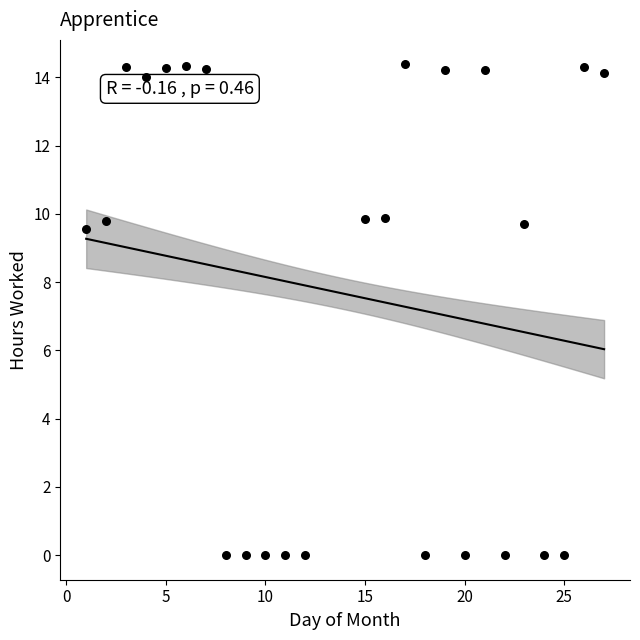

What is the range of X values (max minus min)?

26.0